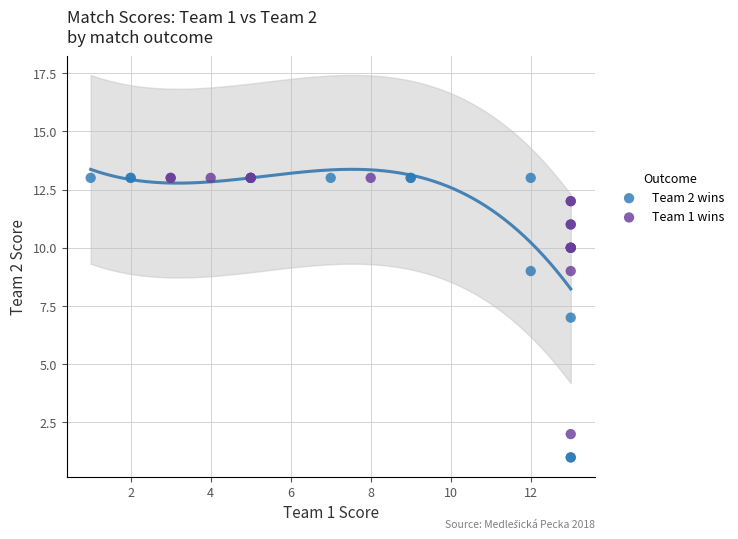

Which series has the largest Y range (max minus min)?

Team 2 wins